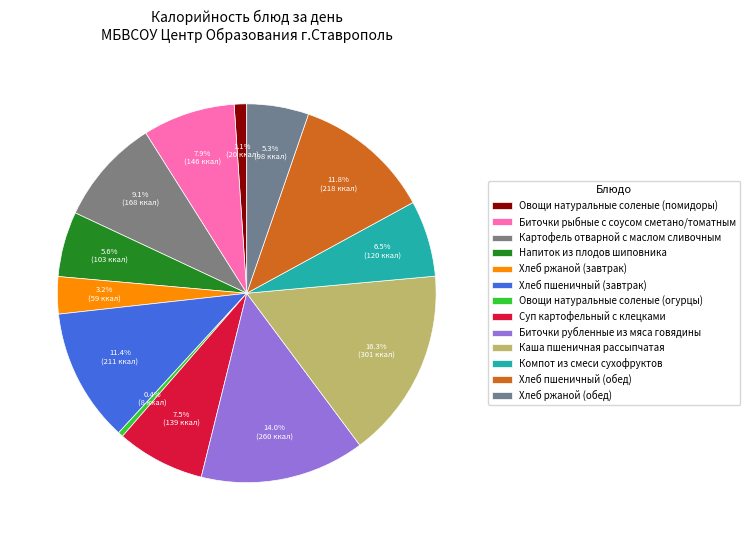

How many slices are in this pie chart?

13